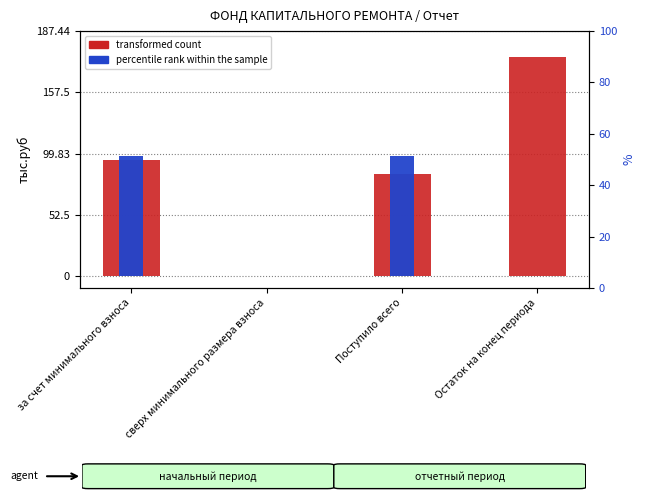

List the series in order of their peak value, lowest first.

percentile rank within the sample, transformed count